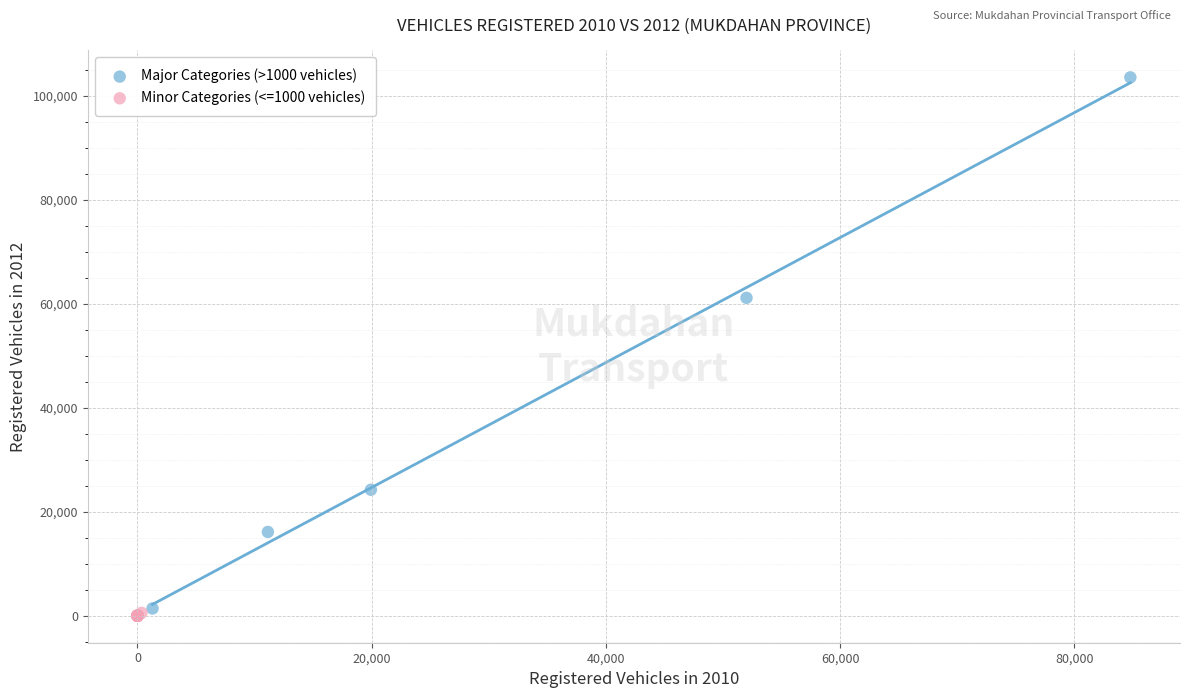

Which series has the widest spread of Y values?

Major Categories (>1000 vehicles)